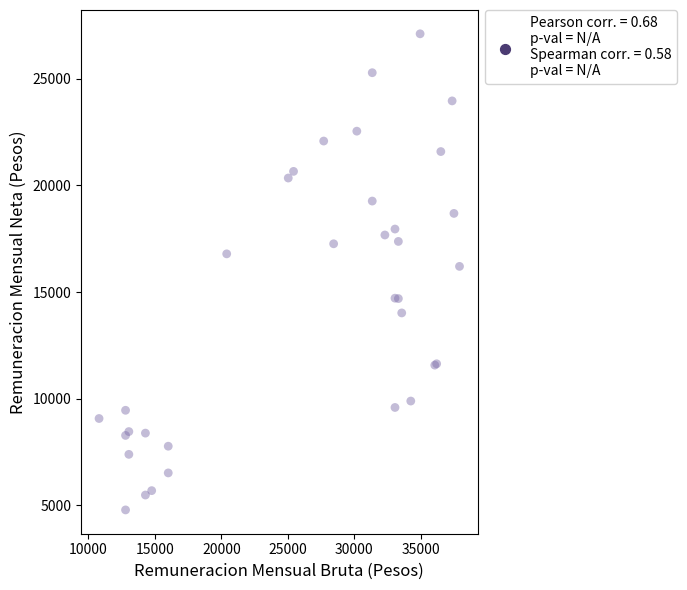

What Y value in the scatter plot is closest to 15945?

16202.7